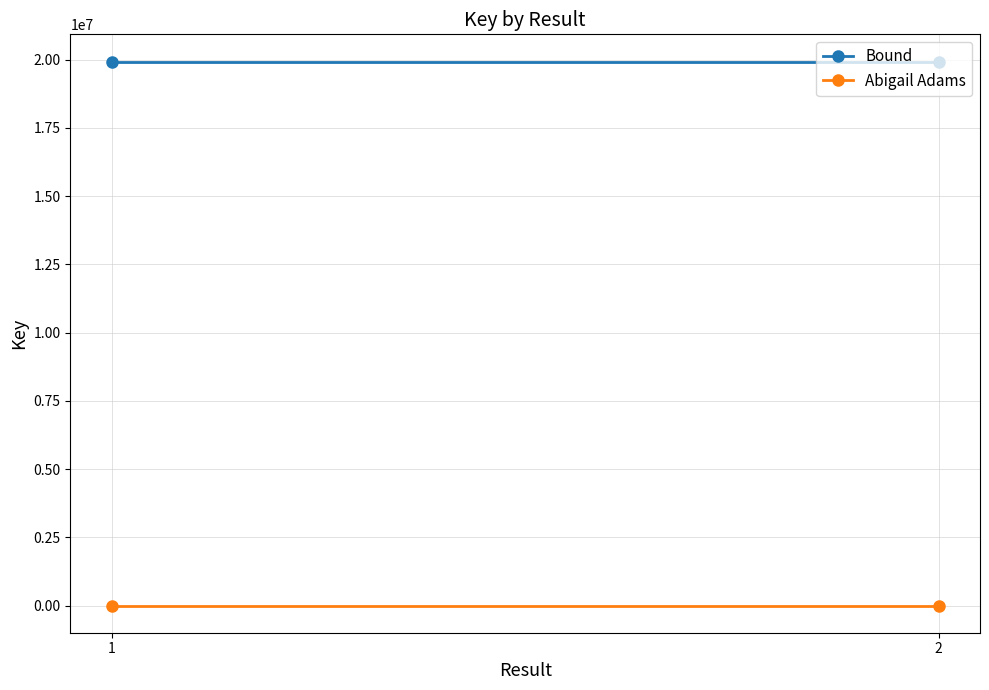

Which series has the largest total across all categories?

Bound